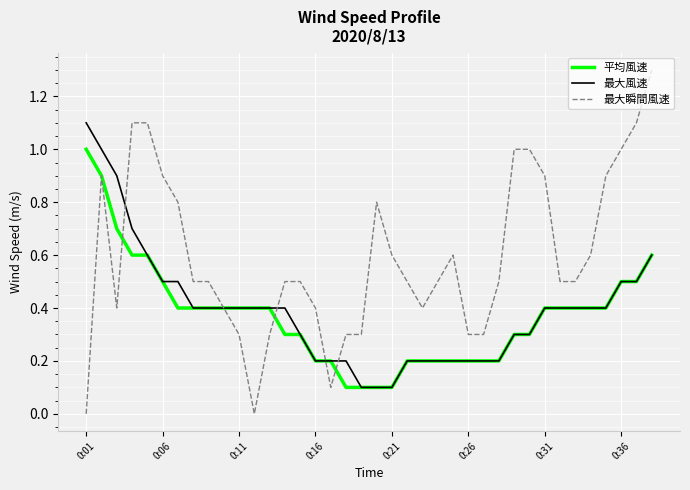

What are all the series names shown in the legend?

平均風速, 最大風速, 最大瞬間風速